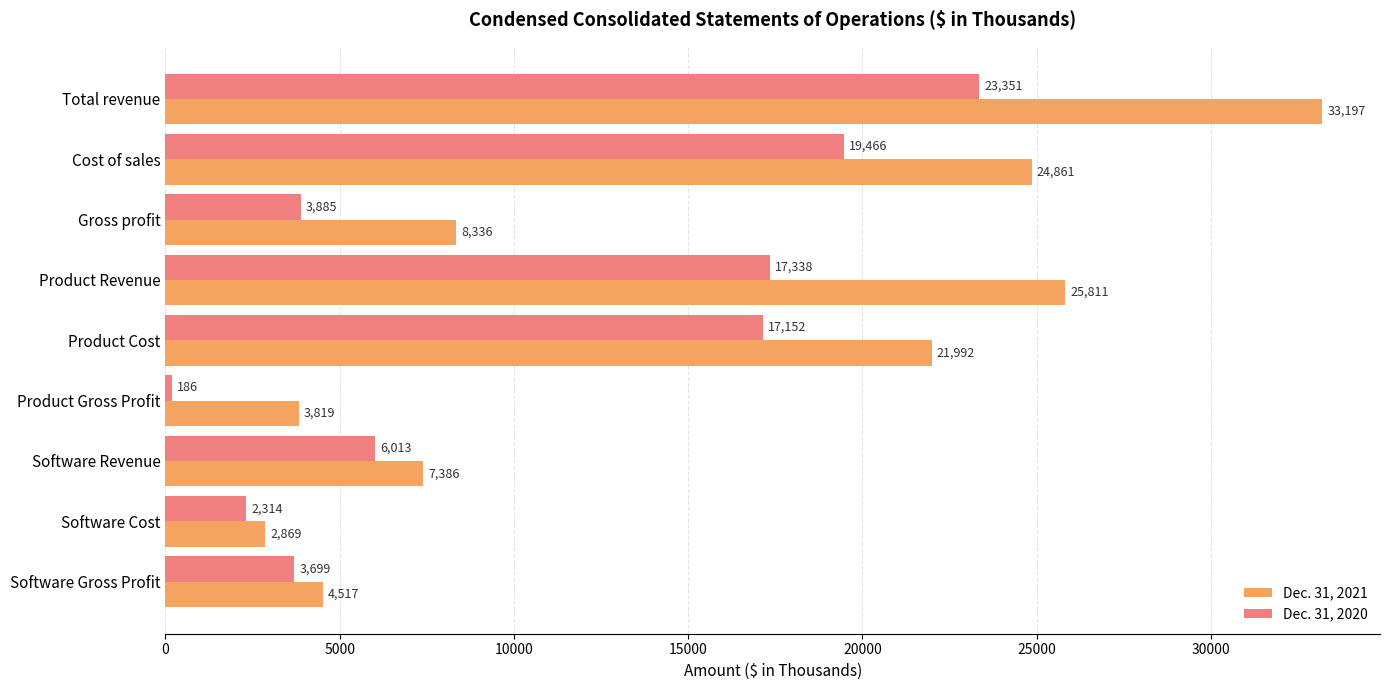

What is the difference between the second highest and second lowest values in the Dec. 31, 2021 series?

21992